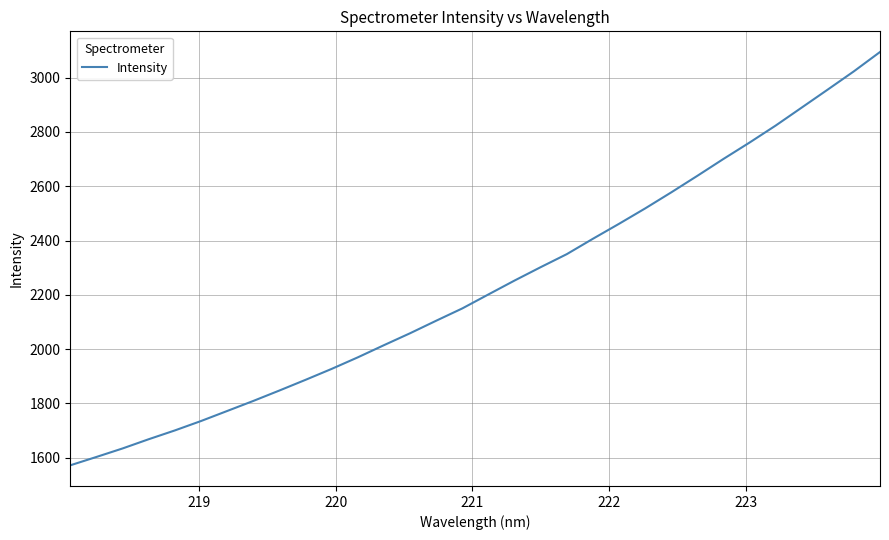

Reading left to right, list all the values displayed in this chart.

1571.9	1602.7	1634.0	1668.0	1700.4	1735.1	1772.0	1809.1	1847.5	1886.9	1927.2	1969.8	2014.6	2058.5	2104.7	2150.0	2201.6	2252.7	2302.0	2350.0	2406.6	2461.7	2518.4	2577.5	2638.5	2700.7	2761.1	2823.7	2890.1	2956.5	3023.6	3094.8